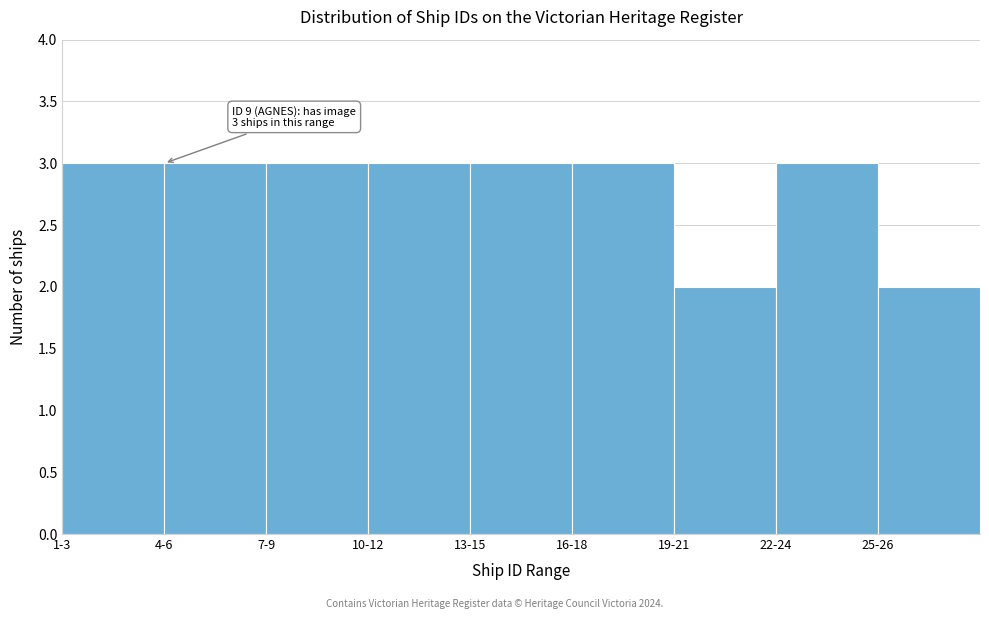

Reading left to right, list all the values displayed in this chart.

1-3=3	4-6=3	7-9=3	10-12=3	13-15=3	16-18=3	19-21=2	22-24=3	25-26=2